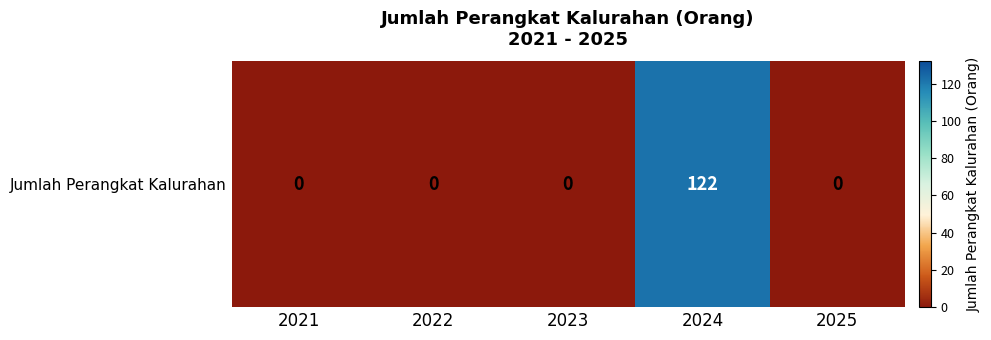

The chart shows a value of 0 at 2021. True or false?

True